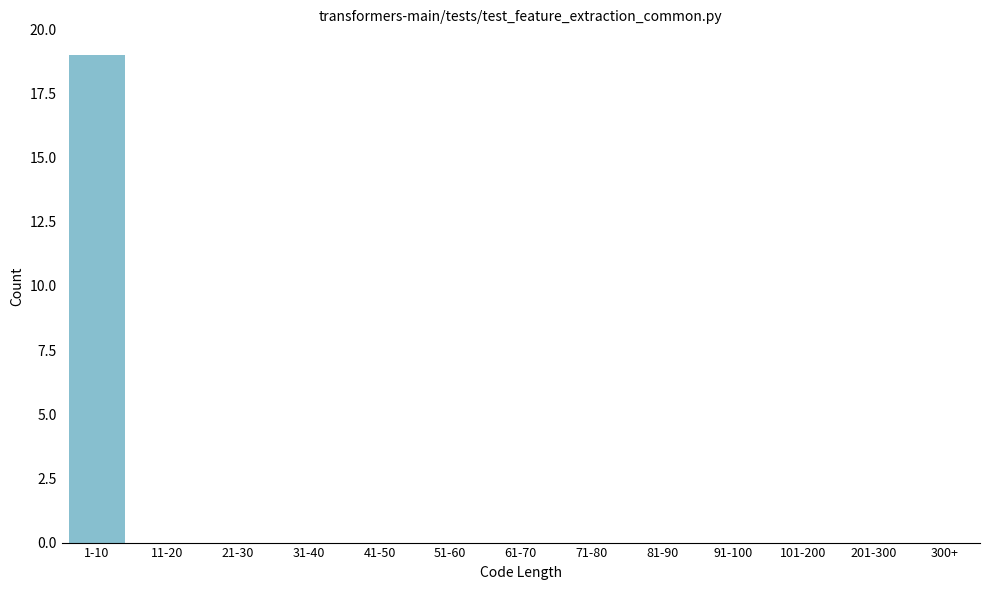

Reading left to right, extract all data points from this chart.

1-10=19	11-20=0	21-30=0	31-40=0	41-50=0	51-60=0	61-70=0	71-80=0	81-90=0	91-100=0	101-200=0	201-300=0	300+=0